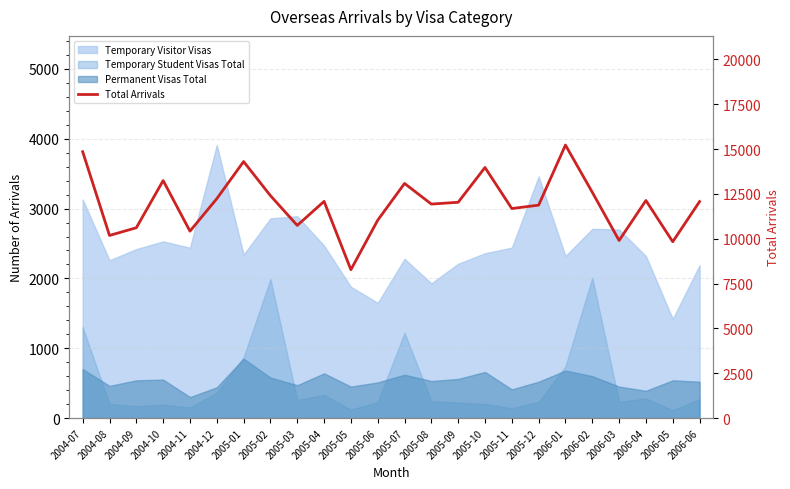

Rank the categories by value from lowest to highest.

2005-05, 2006-05, 2006-03, 2004-08, 2004-11, 2004-09, 2005-03, 2005-06, 2005-11, 2005-12, 2005-08, 2005-09, 2006-06, 2005-04, 2006-04, 2004-12, 2005-02, 2006-02, 2005-07, 2004-10, 2005-10, 2005-01, 2004-07, 2006-01